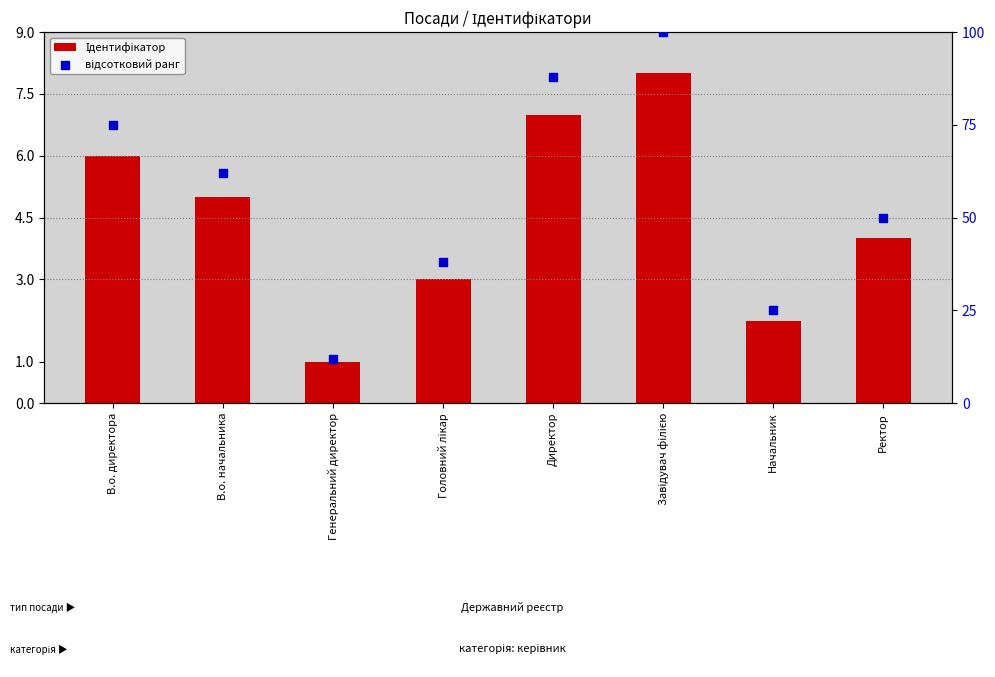

Which series has the largest total across all categories?

відсотковий ранг